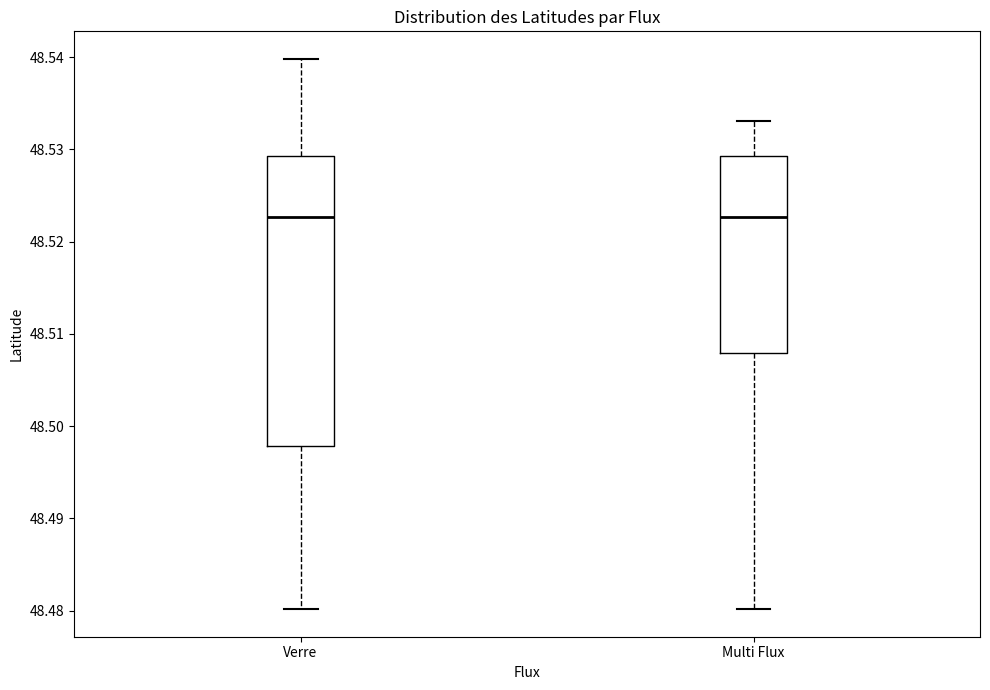

Where does the upper whisker of the box for Multi Flux end on the y-axis? The values are not printed on the chart, so give them approximately, as read against the axis.

48.533